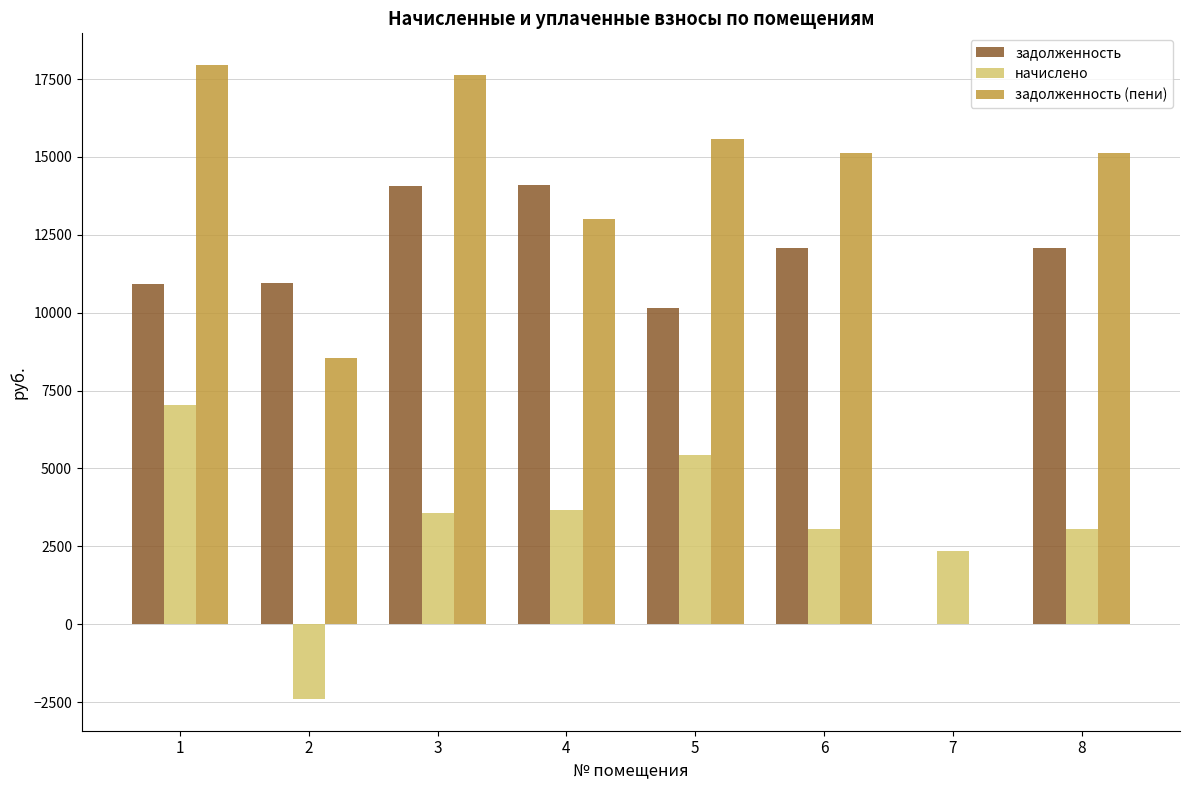

What is the maximum value shown in the chart?

17948.8